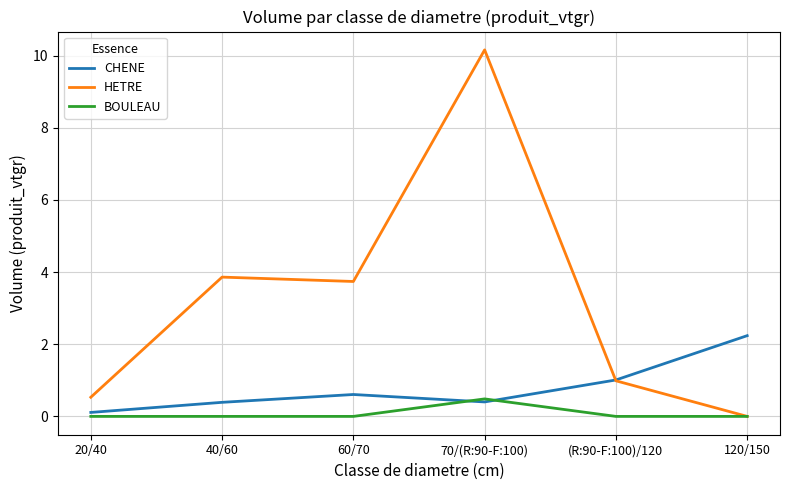

Reading left to right, list all the values displayed in this chart.

CHENE: 20/40=0.1	40/60=0.4	60/70=0.6	70/(R:90-F:100)=0.4	(R:90-F:100)/120=1.0	120/150=2.2
HETRE: 20/40=0.5	40/60=3.9	60/70=3.7	70/(R:90-F:100)=10.2	(R:90-F:100)/120=1.0	120/150=0.0
BOULEAU: 20/40=0.0	40/60=0.0	60/70=0.0	70/(R:90-F:100)=0.5	(R:90-F:100)/120=0.0	120/150=0.0